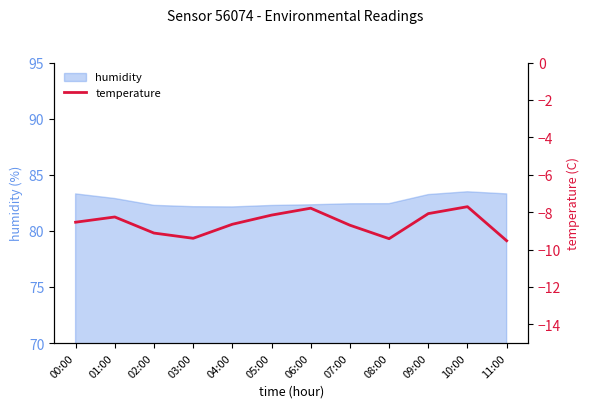

What is the label of the 9th point from the left?

08:00